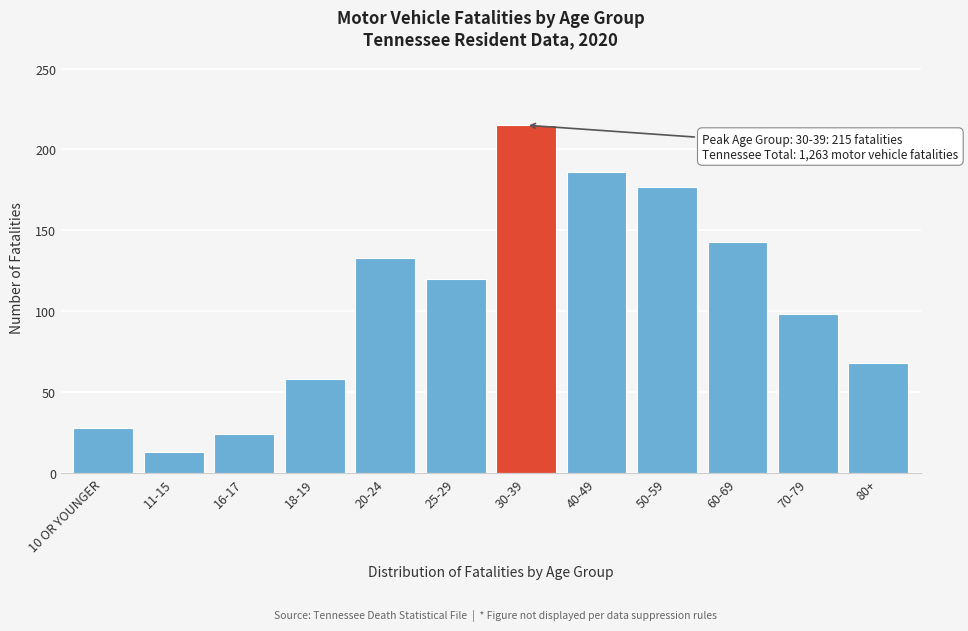

Reading left to right, list all the values displayed in this chart.

28	13	24	58	133	120	215	186	177	143	98	68